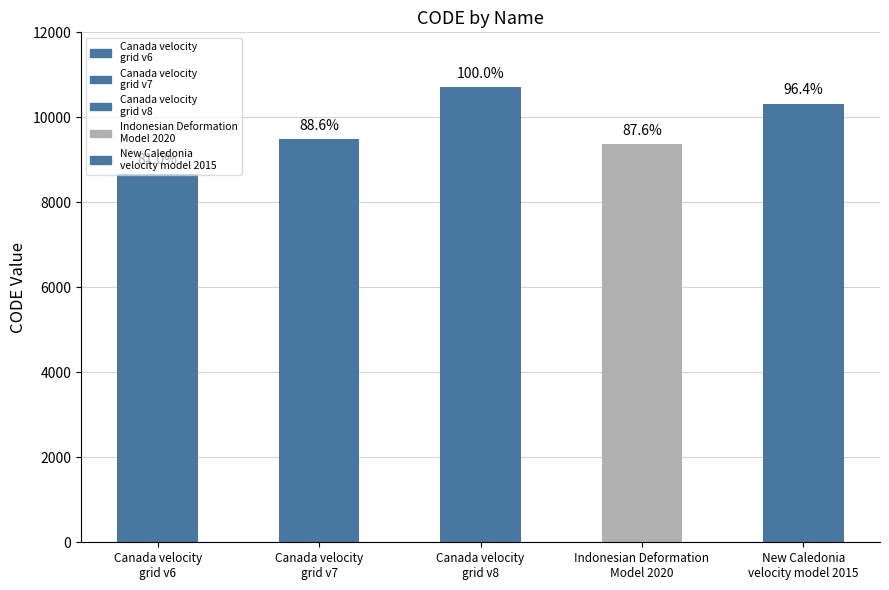

List the labels in order of value, smallest first.

Canada velocity
grid v6, Indonesian Deformation
Model 2020, Canada velocity
grid v7, New Caledonia
velocity model 2015, Canada velocity
grid v8